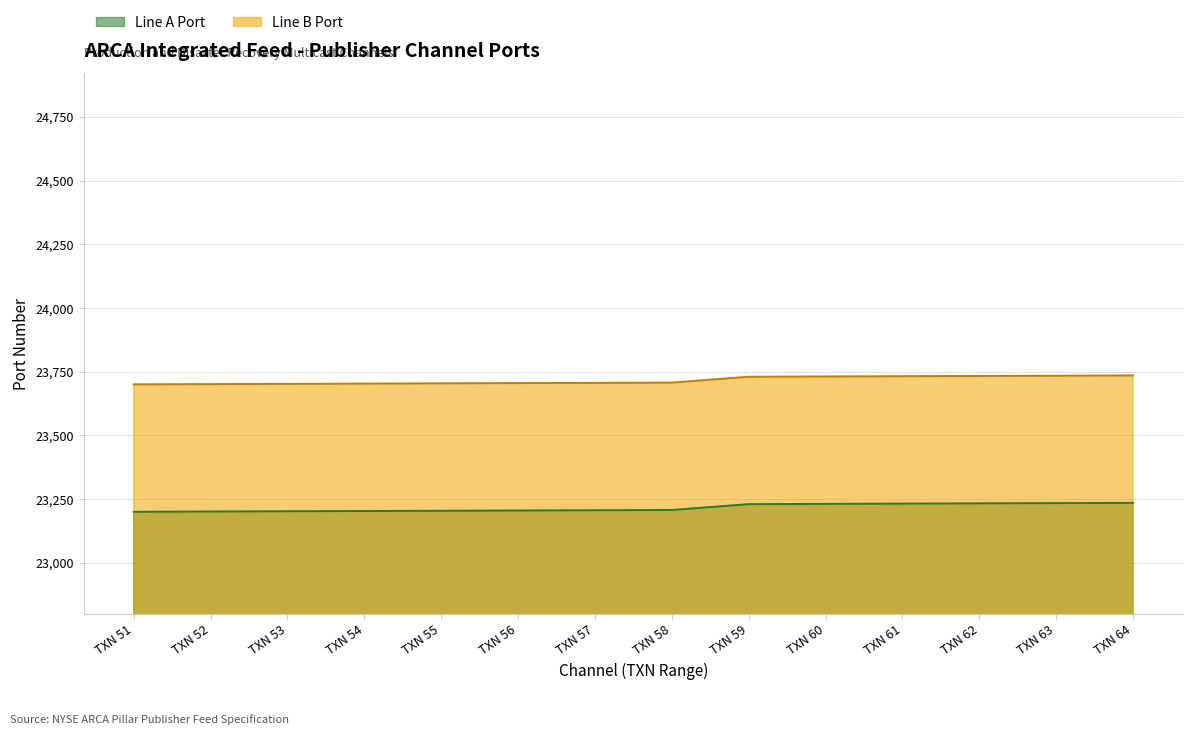

True or false: Line B Port and Line A Port cross at least once.

False